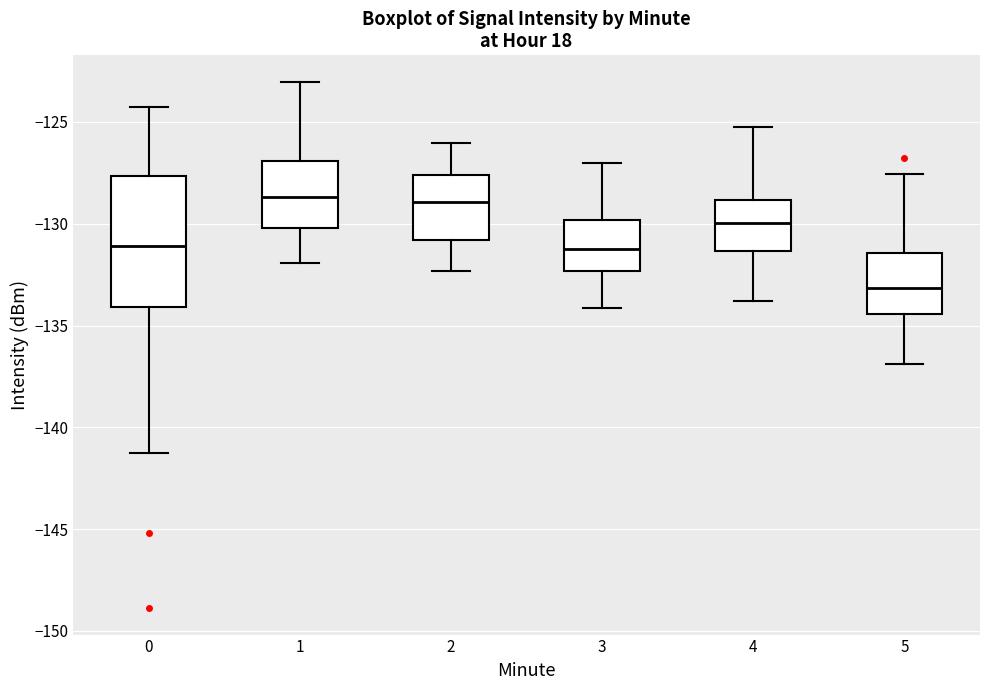

Reading left to right, transcribe this box plot: for each box, give where its median line is, the range the box spans, and where its two whiskers end, as read against the y-axis. The values are not printed on the chart, so give them approximately, as read against the axis.

0: median -131.0, box -134.0 to -127.5, whiskers -141.5 to -124.5
1: median -128.5, box -130.0 to -127.0, whiskers -132.0 to -123.0
2: median -129.0, box -131.0 to -127.5, whiskers -132.5 to -126.0
3: median -131.0, box -132.5 to -130.0, whiskers -134.0 to -127.0
4: median -130.0, box -131.5 to -129.0, whiskers -134.0 to -125.0
5: median -133.0, box -134.5 to -131.5, whiskers -137.0 to -127.5